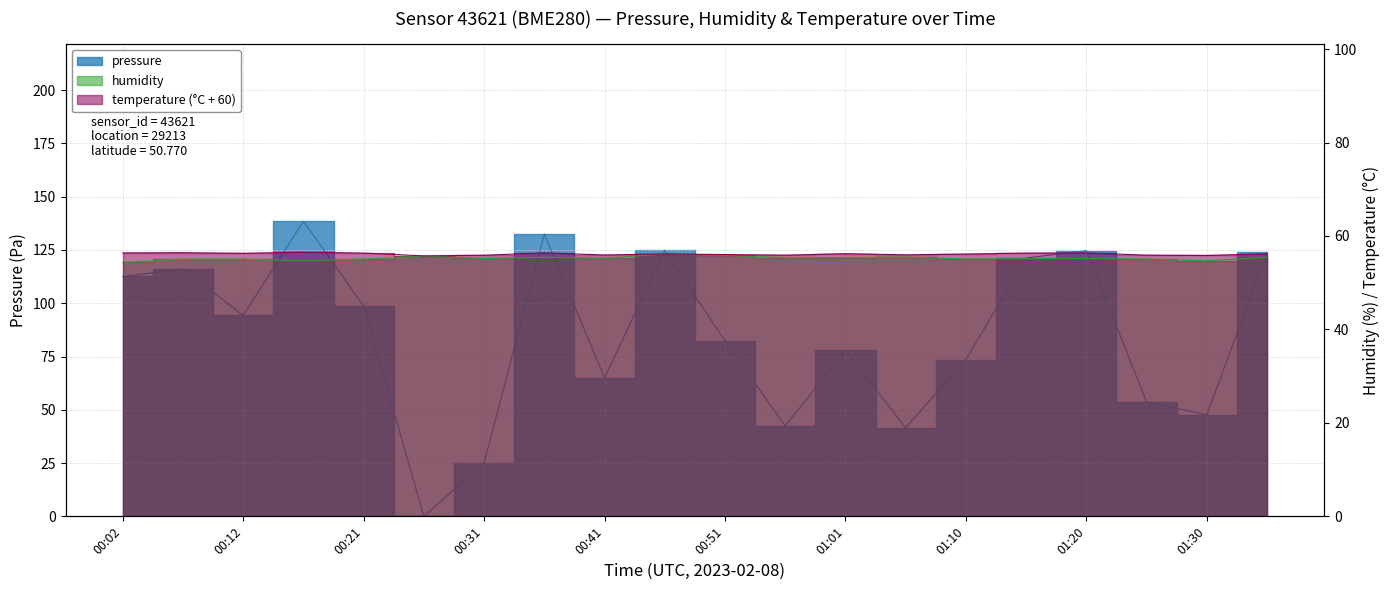

At which label does pressure first exceed 94?

00:02